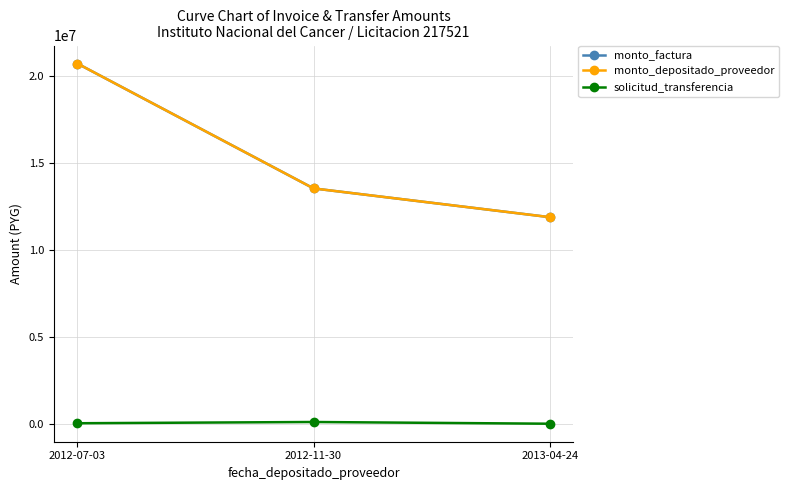

Is the value of monto_depositado_proveedor at 2012-11-30 greater than the value of solicitud_transferencia at 2013-04-24?

Yes